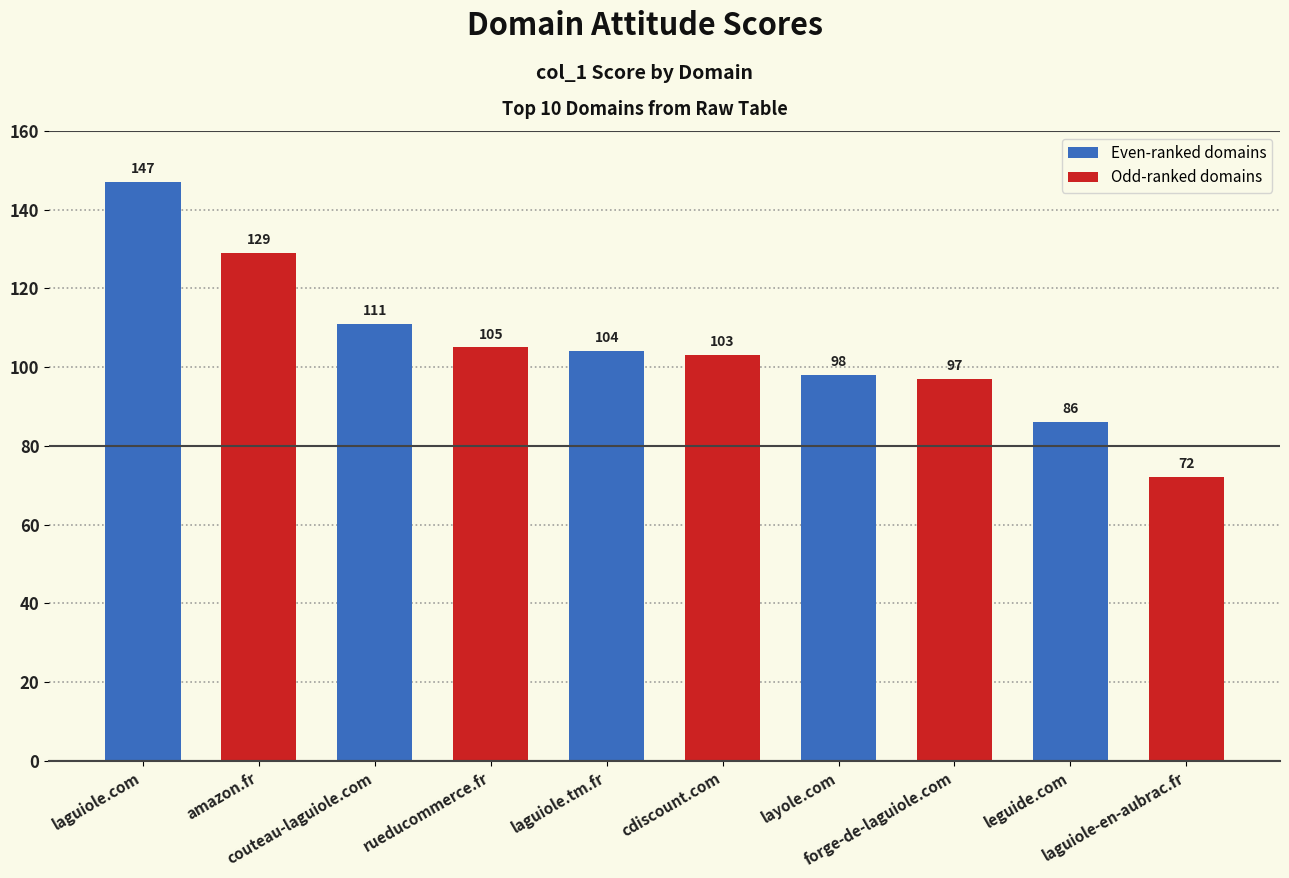

Where does the data first go above 104?

laguiole.com